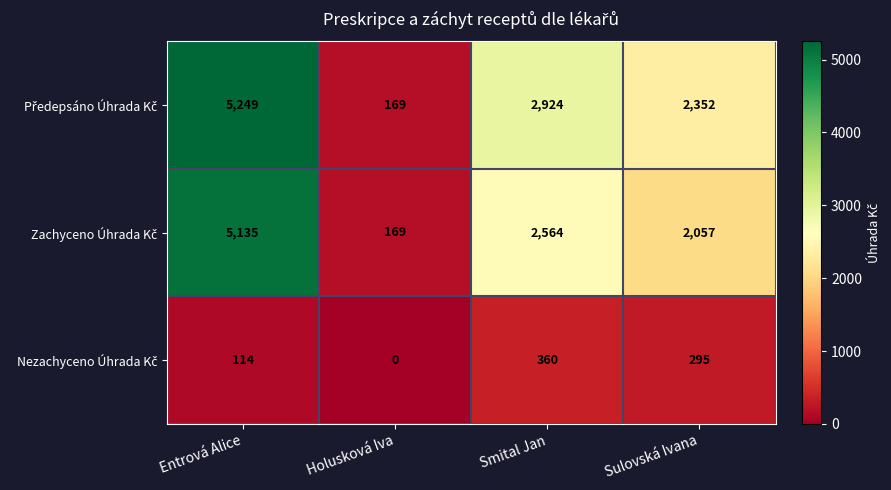

What is the total value across all series at Sulovská Ivana?

4704